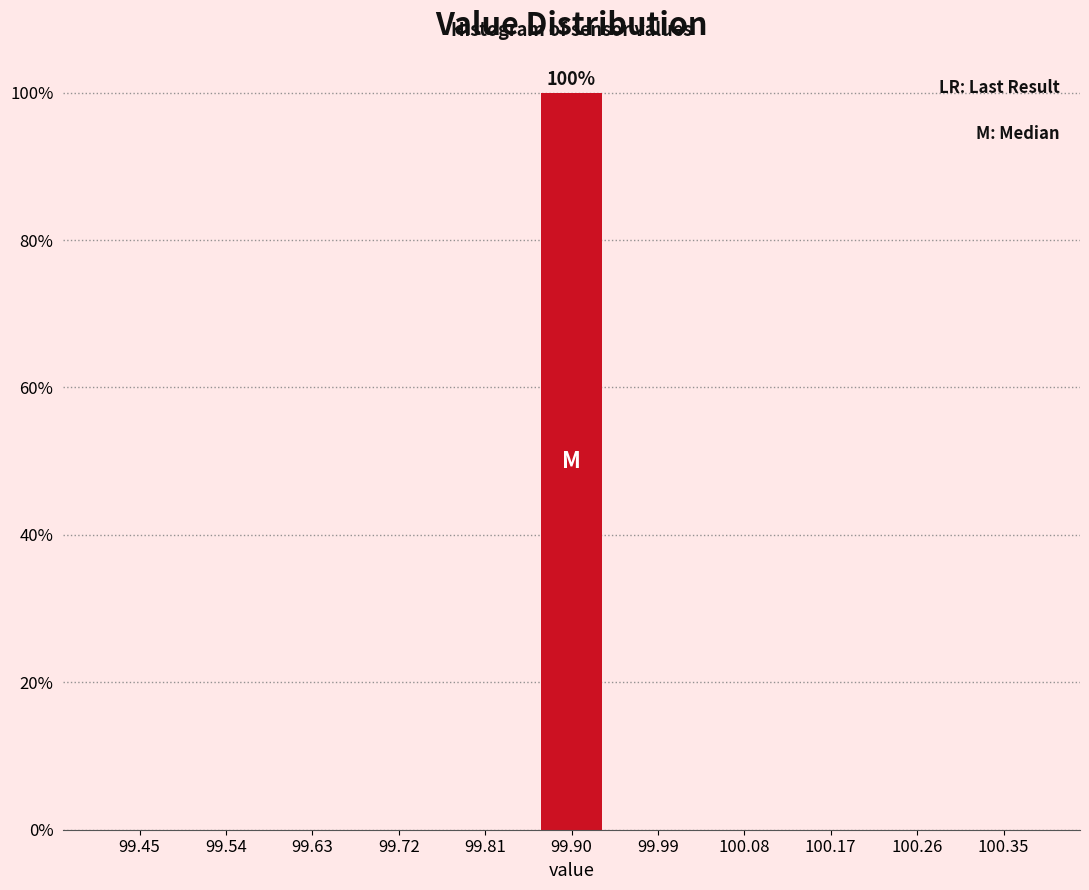

Reading left to right, transcribe all the data shown in this chart.

99.45=0	99.54=0	99.63=0	99.72=0	99.81=0	99.90=100	99.99=0	100.08=0	100.17=0	100.26=0	100.35=0